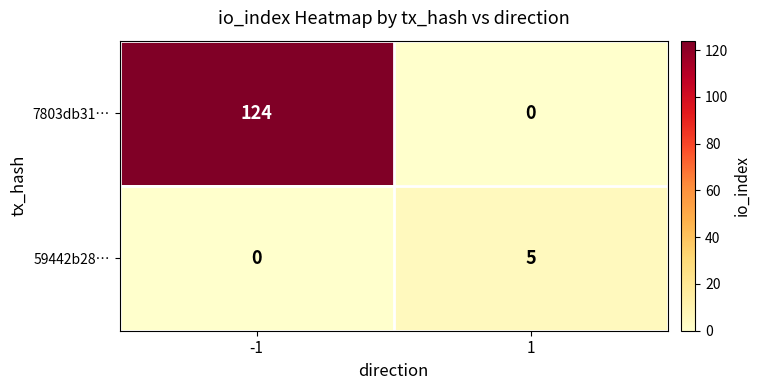

What is the difference between the highest and lowest values at 1?

5